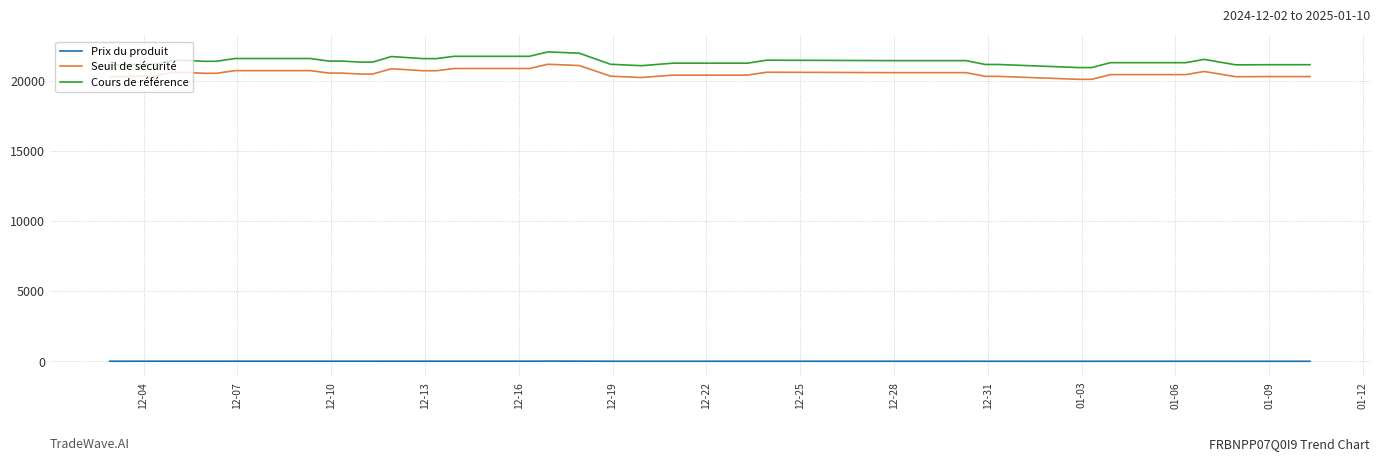

What is the maximum value shown in the chart?

22096.7